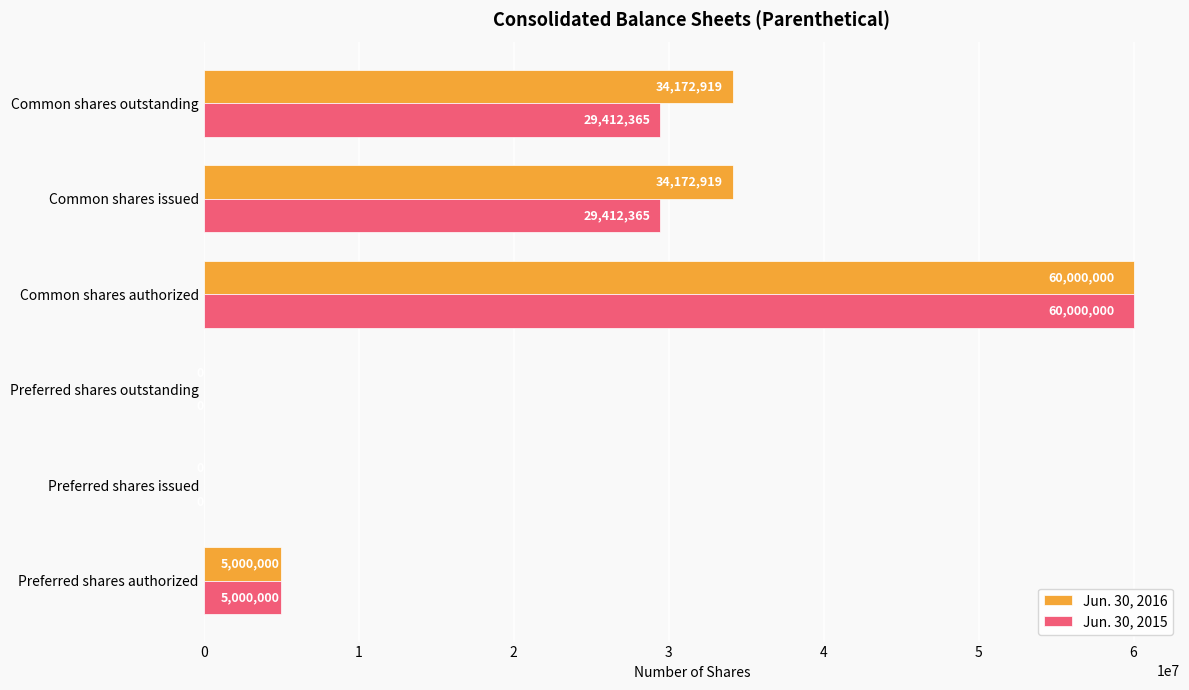

At which label does Jun. 30, 2015 reach its peak?

Common shares authorized